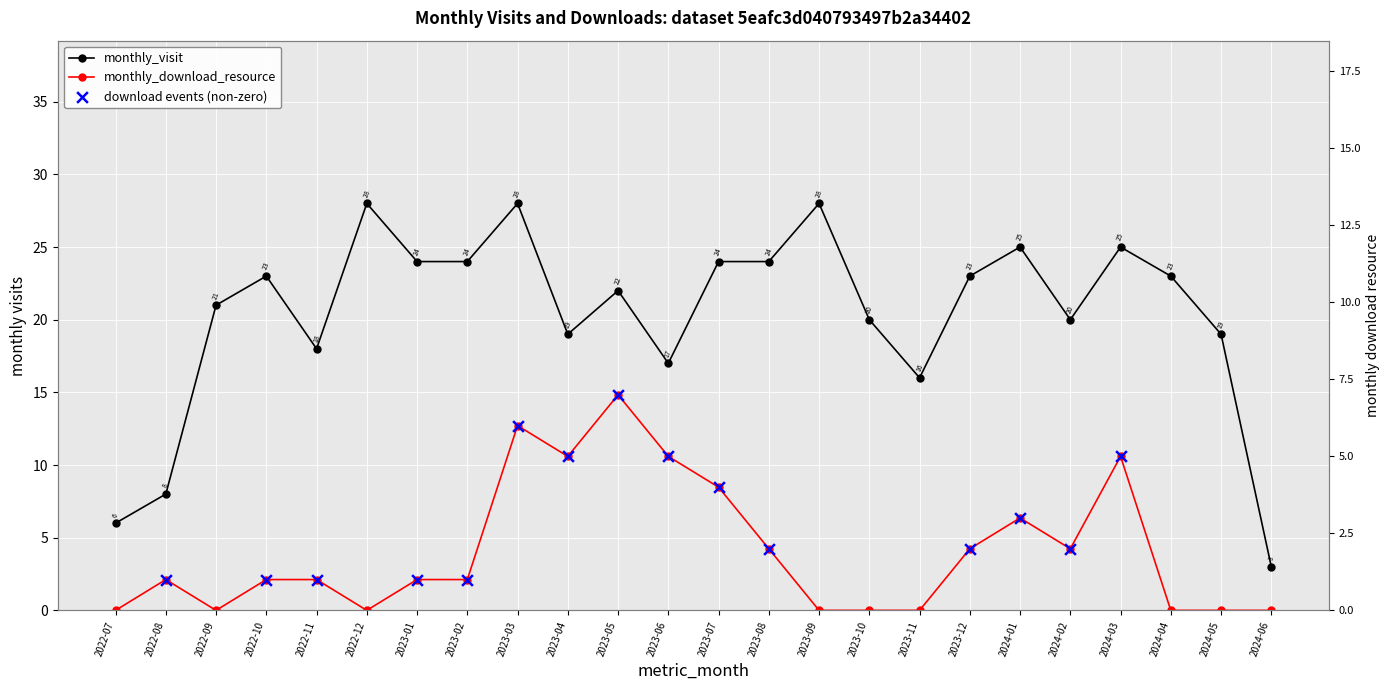

At which category is the sum across all series the highest?

2023-03